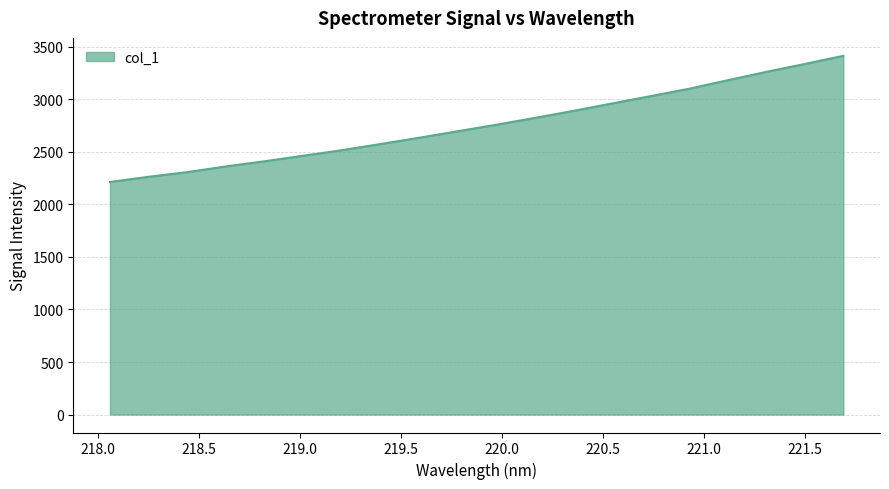

How many values are below 2756?

10